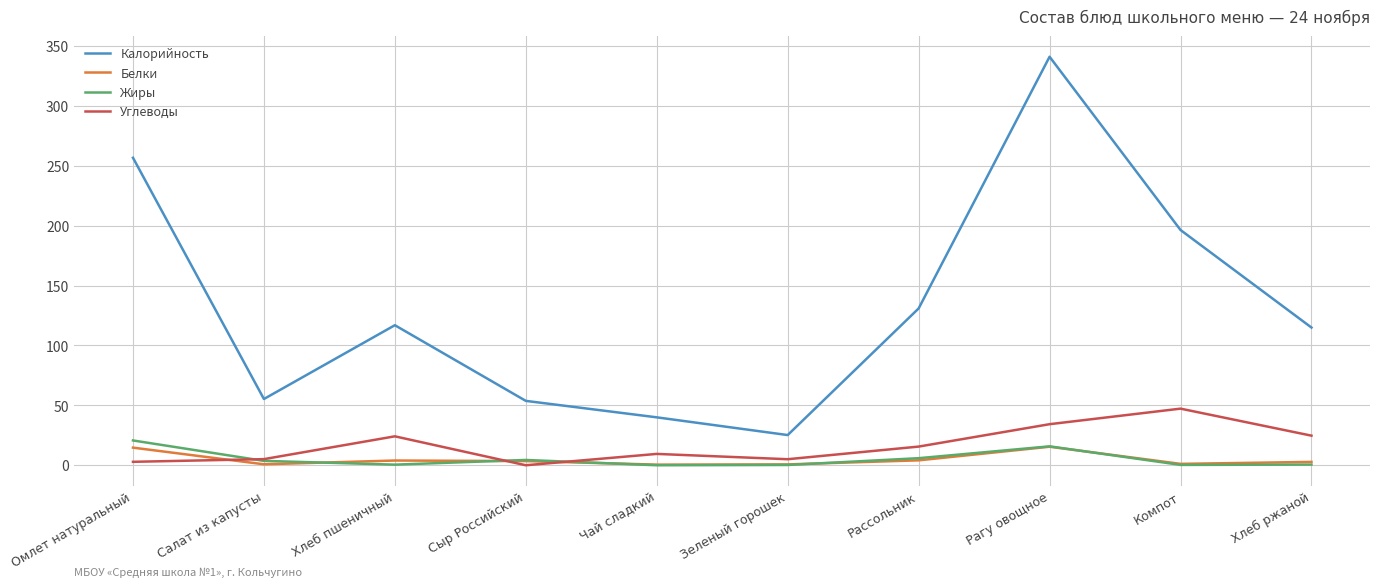

Which series has the widest spread of values?

Калорийность